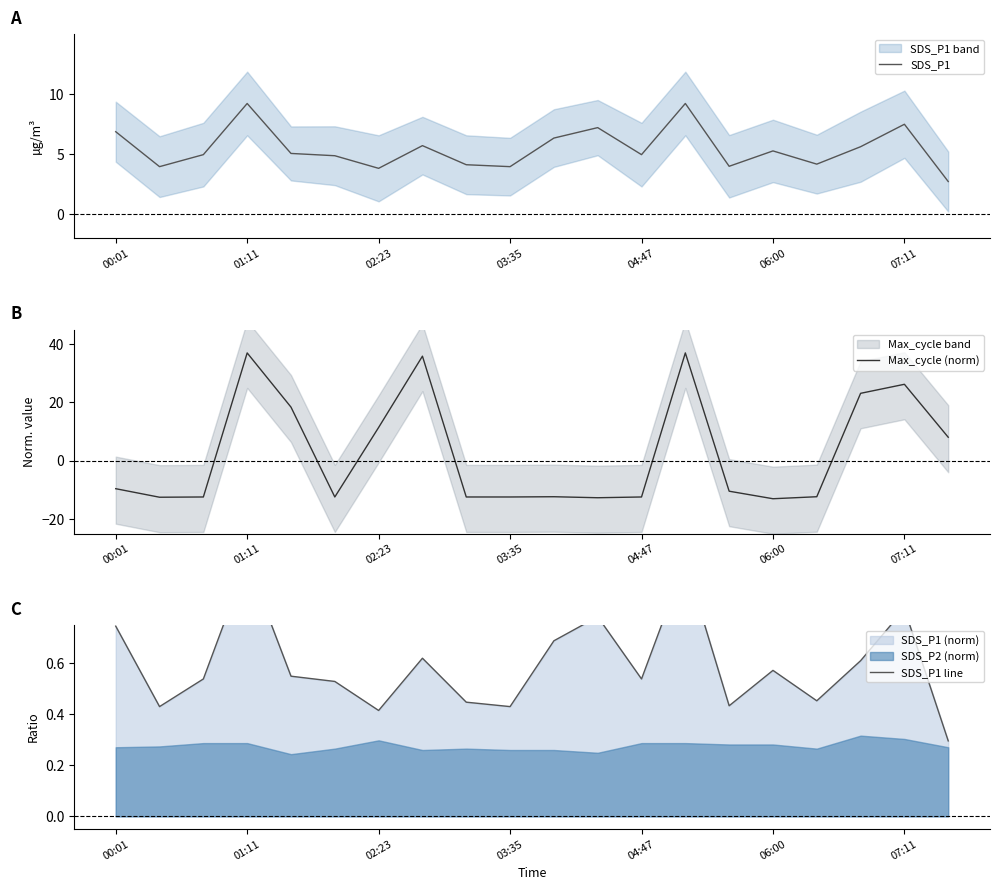

How many values in the SDS_P1 series are below 5?

10